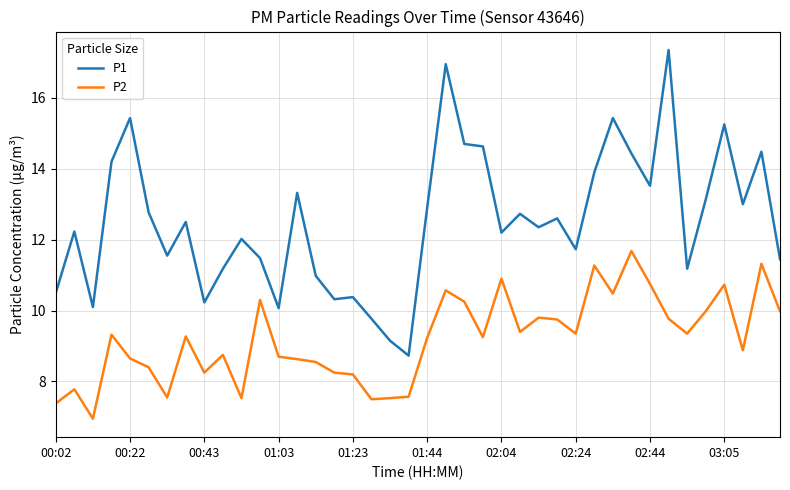

List the series in order of their overall mean, lowest first.

P2, P1